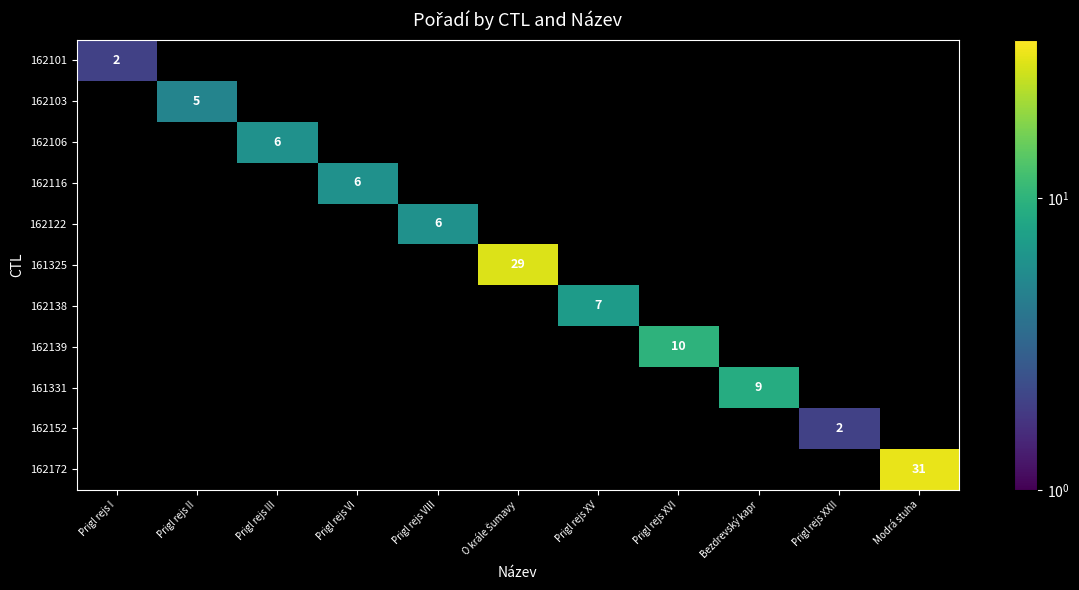

The value of 161331 at Bezdrevský kapr is 6. True or false?

False